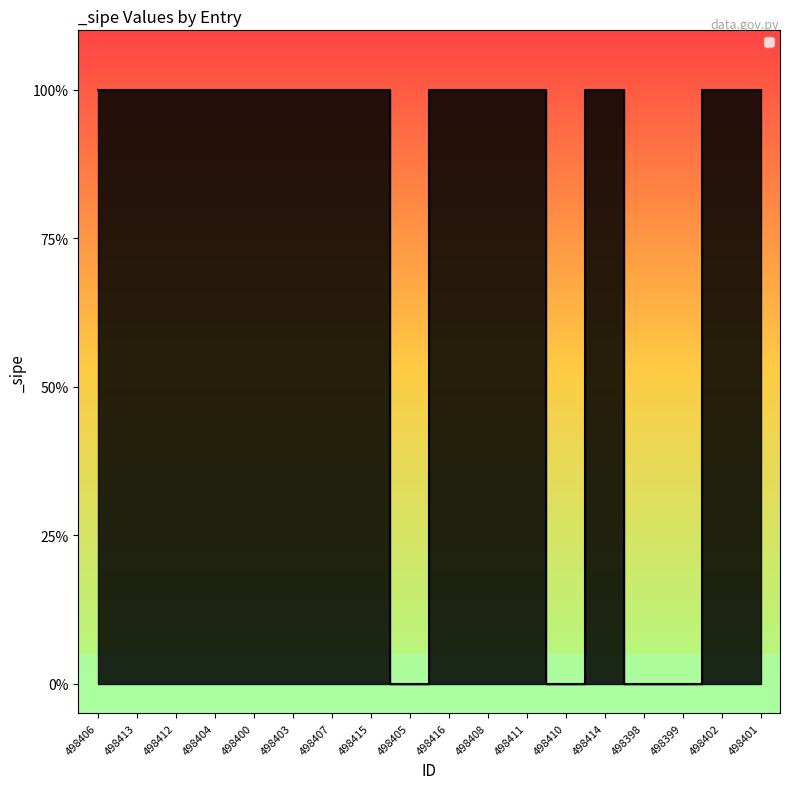

List the labels in order of value, largest first.

498406, 498413, 498412, 498404, 498400, 498403, 498407, 498415, 498416, 498408, 498411, 498414, 498402, 498401, 498405, 498410, 498398, 498399